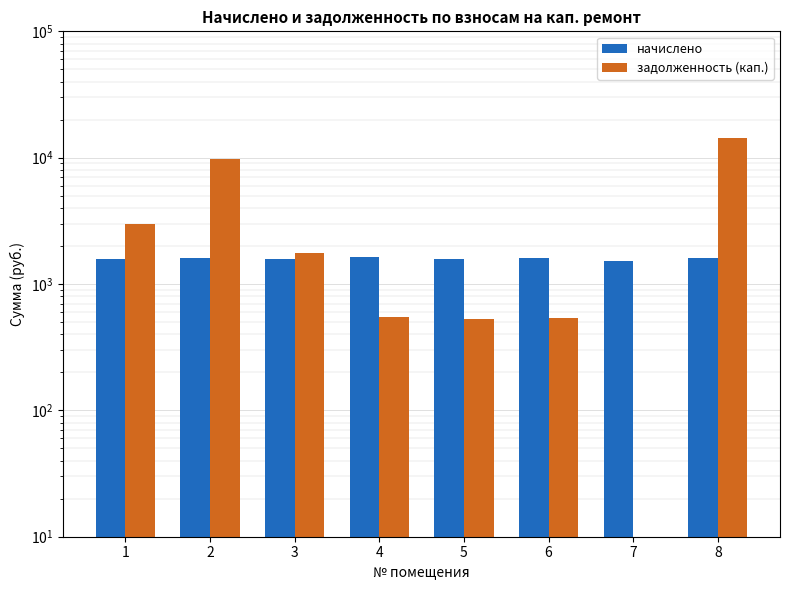

The value of начислено at 6 is 647.2. True or false?

False